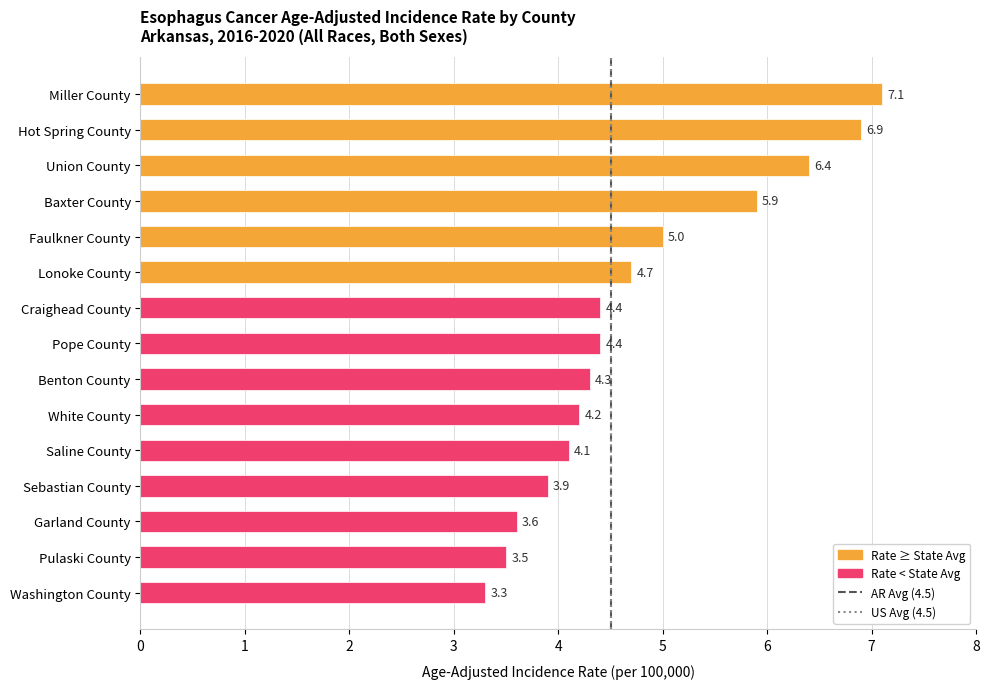

What is the approximate value at Garland County?

3.6